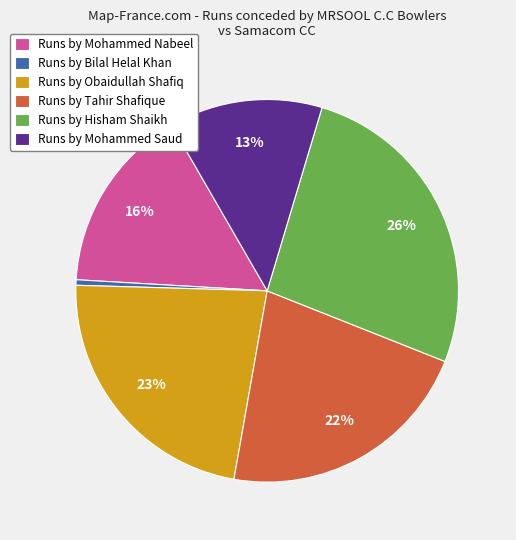

Between Runs by Hisham Shaikh and Runs by Tahir Shafique, which is larger?

Runs by Hisham Shaikh